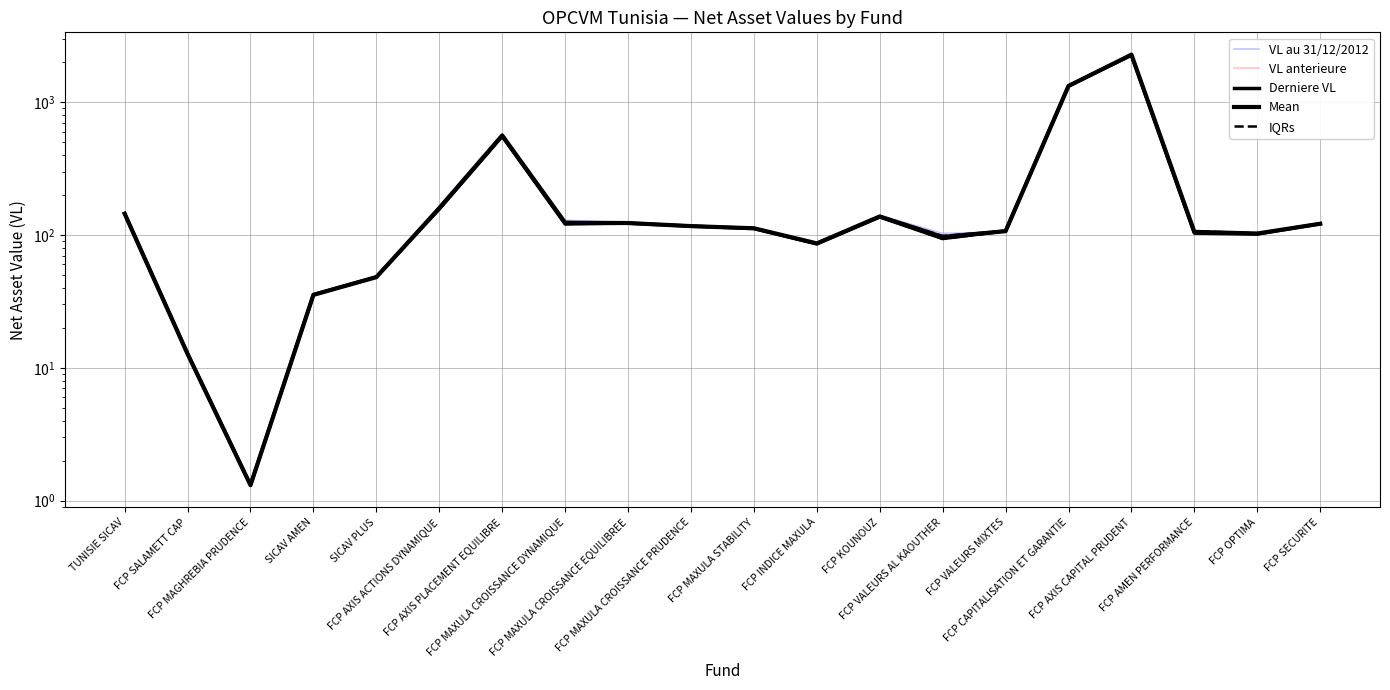

How many lines are shown in the chart?

5